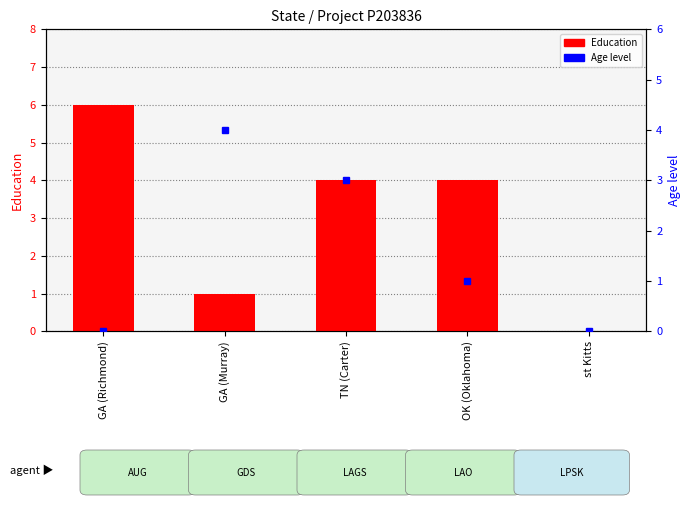

Does the chart contain stacked bars?

No